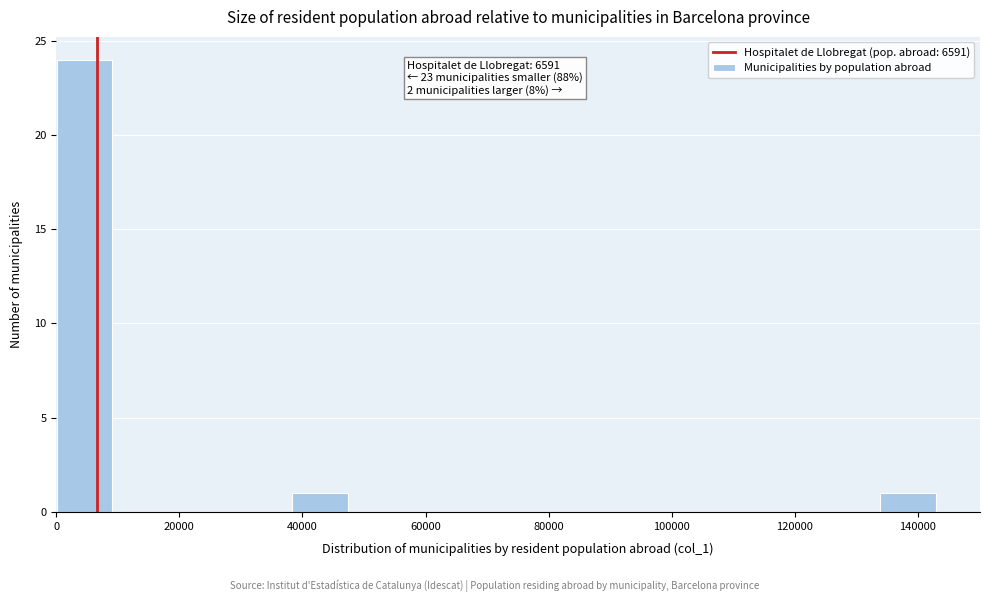

Over which range of the x-axis is the bar tallest?

0 to 10000